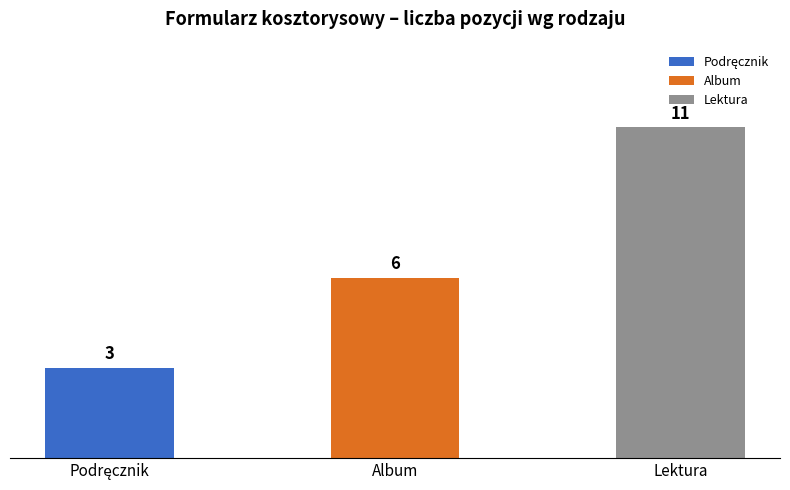

What is the approximate value at Lektura?

11